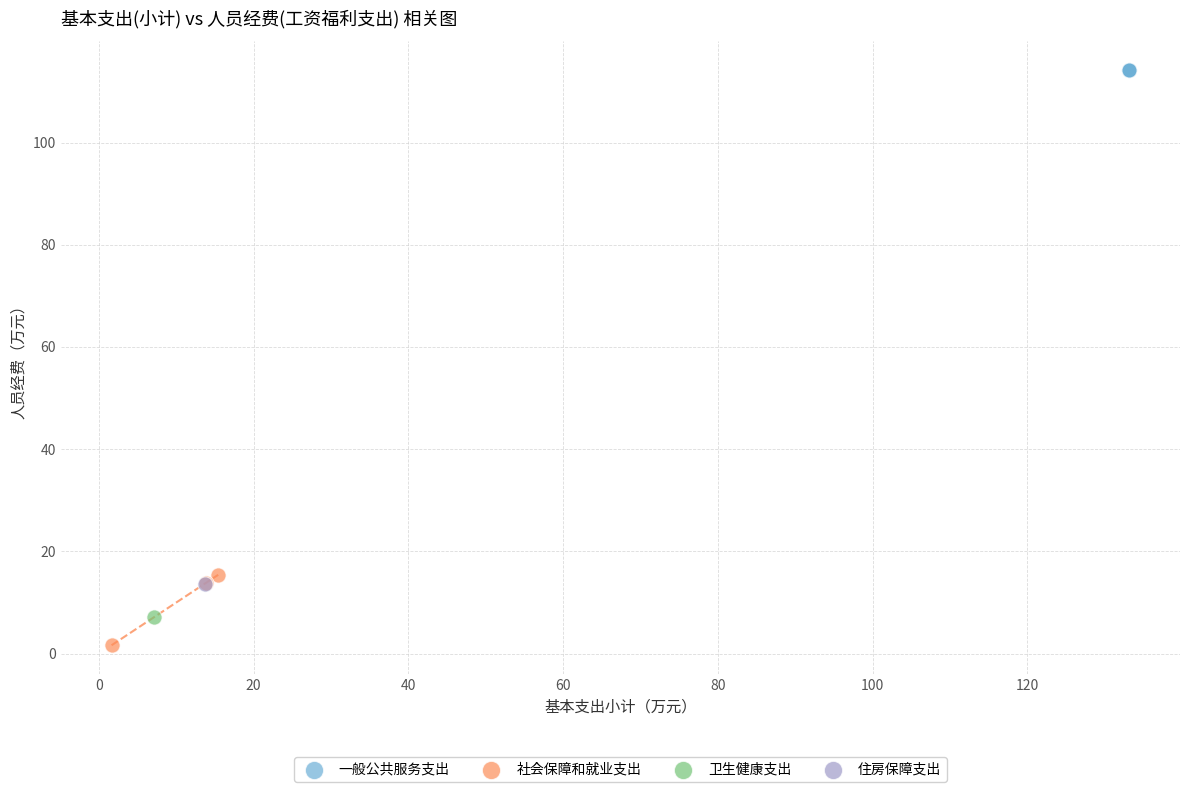

Which series reaches the minimum Y coordinate?

社会保障和就业支出